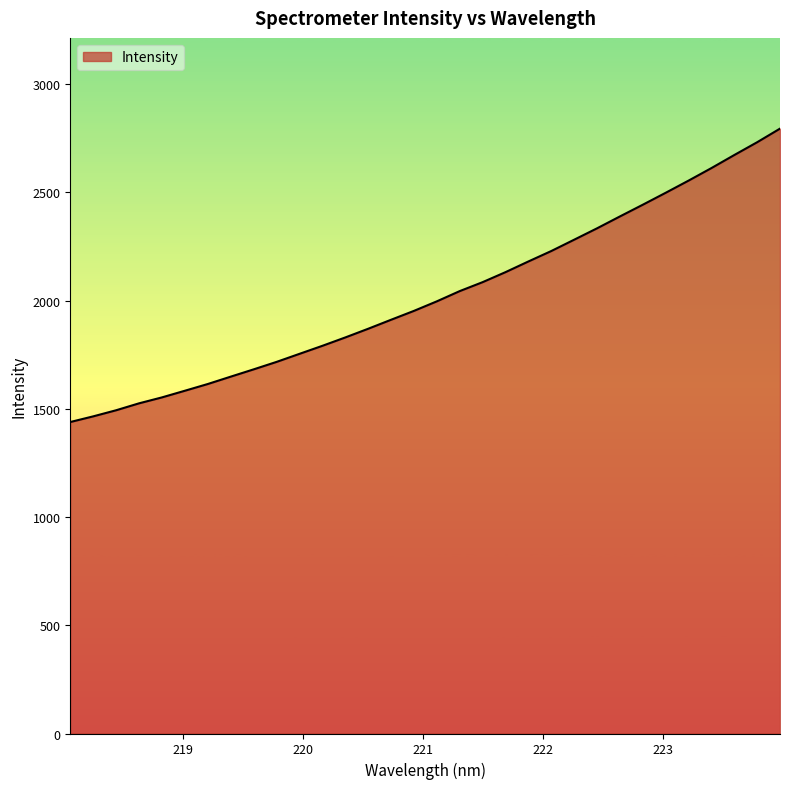

What is the difference between the maximum and minimum values?

1355.5